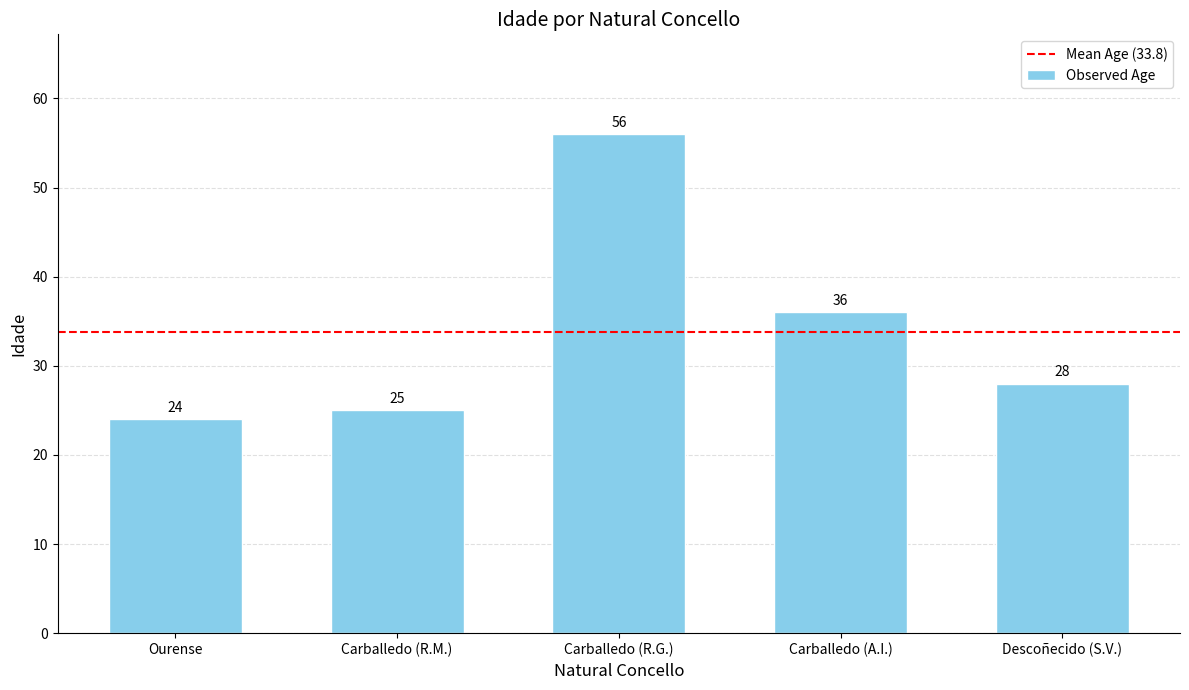

Which has a higher value, Carballedo (A.I.) or Carballedo (R.G.)?

Carballedo (R.G.)